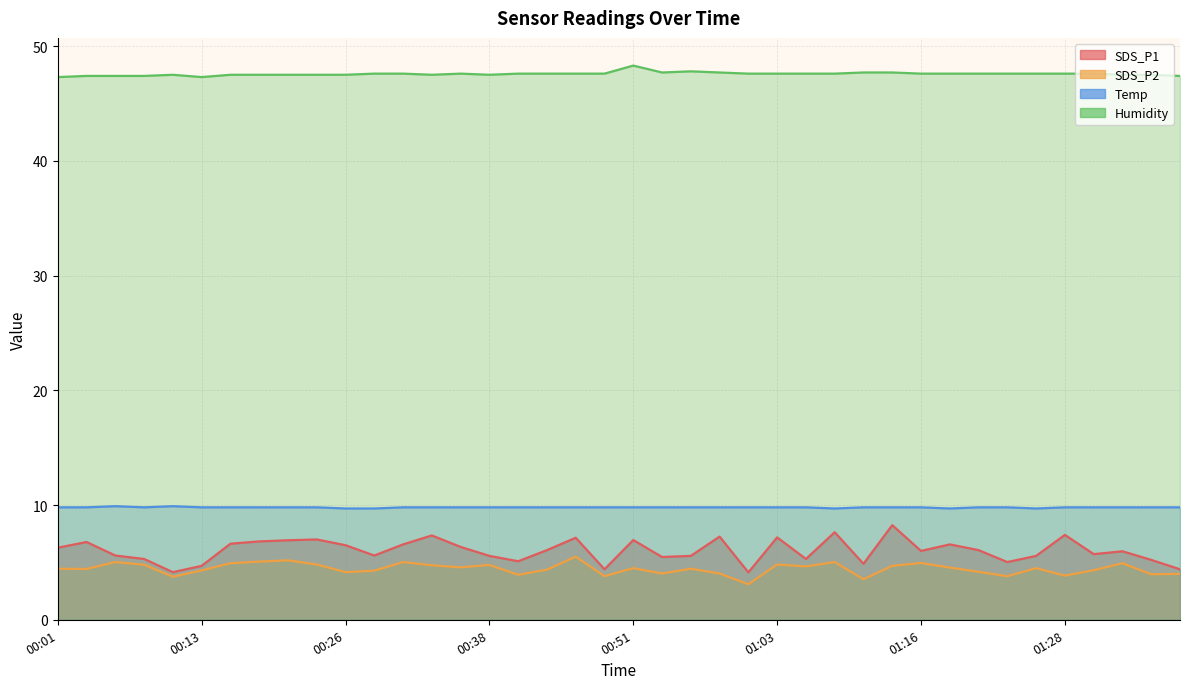

True or false: Humidity has more than 0 interior local peaks.

True